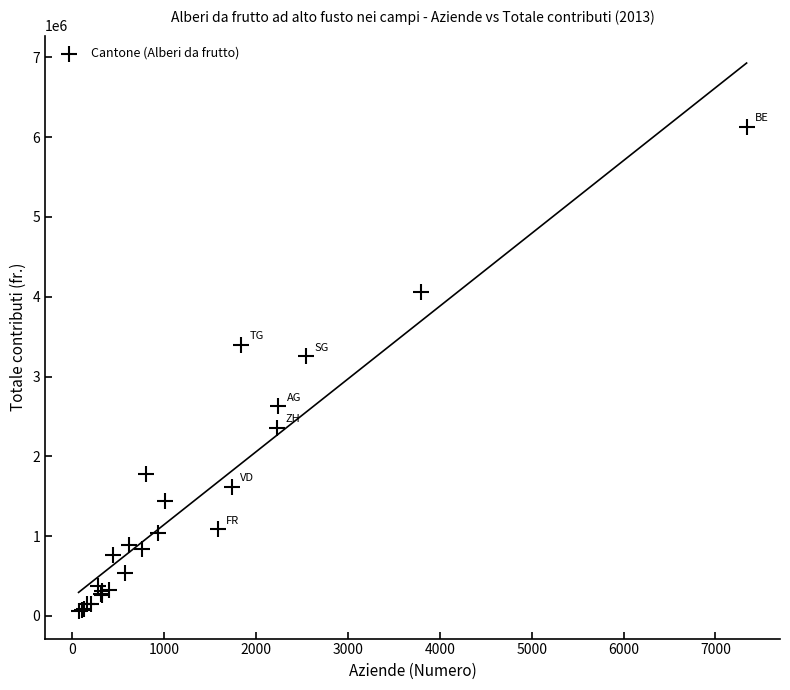

What Y value in the scatter plot is closest to 3096080?

3252666.4